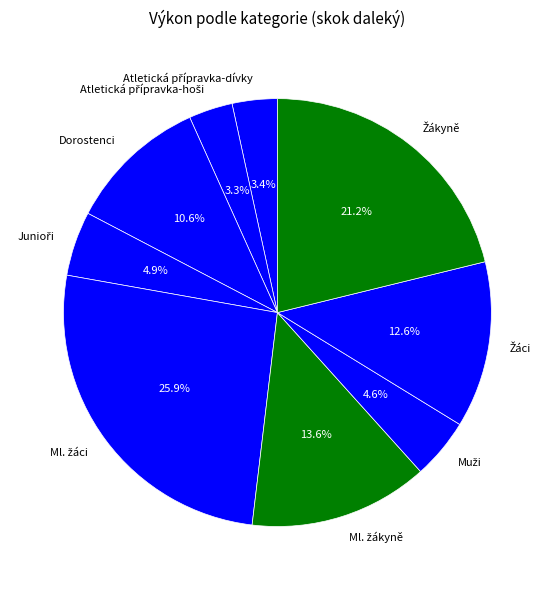

Is there any slice that represents more than half of the pie?

No